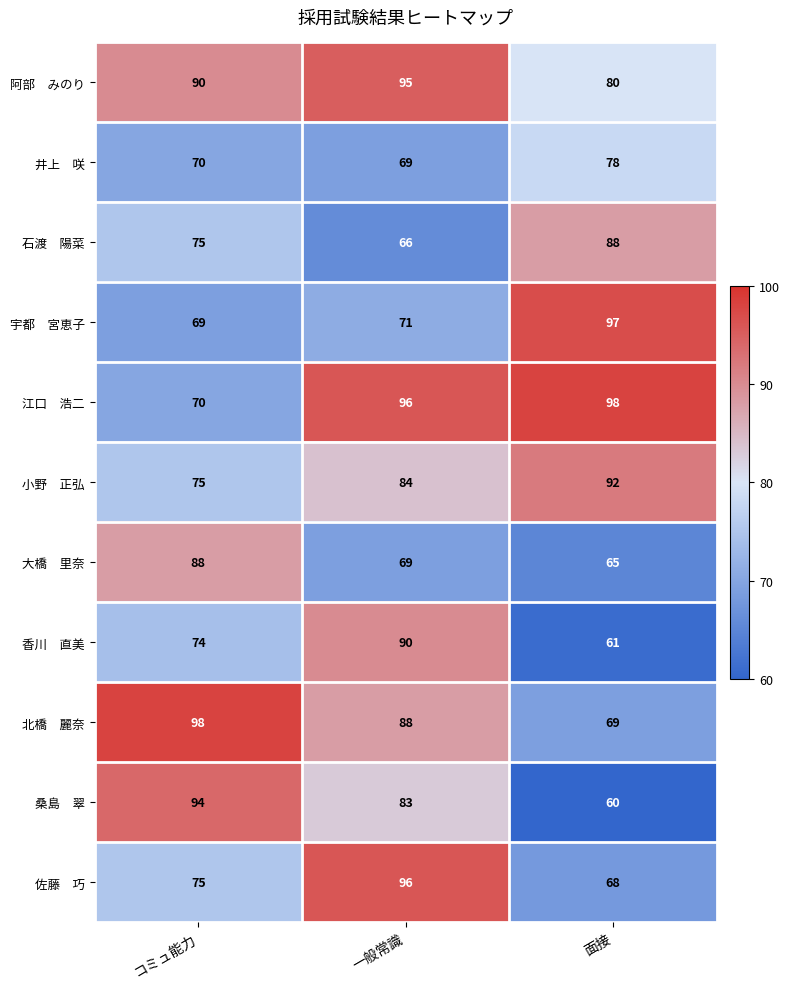

What is the maximum value shown in the chart?

98